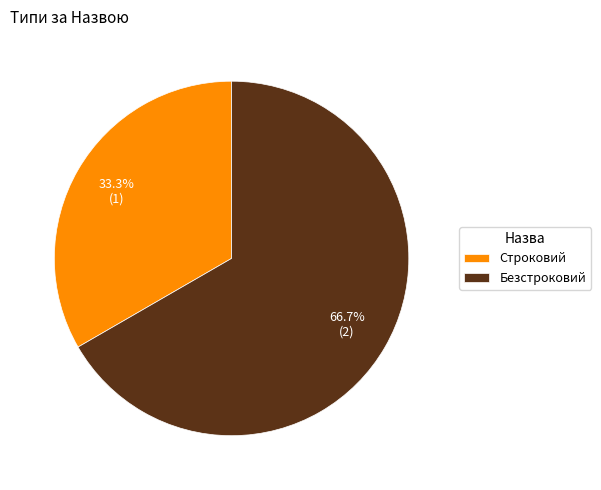

Is it true that Строковий is 27% of the pie?

False